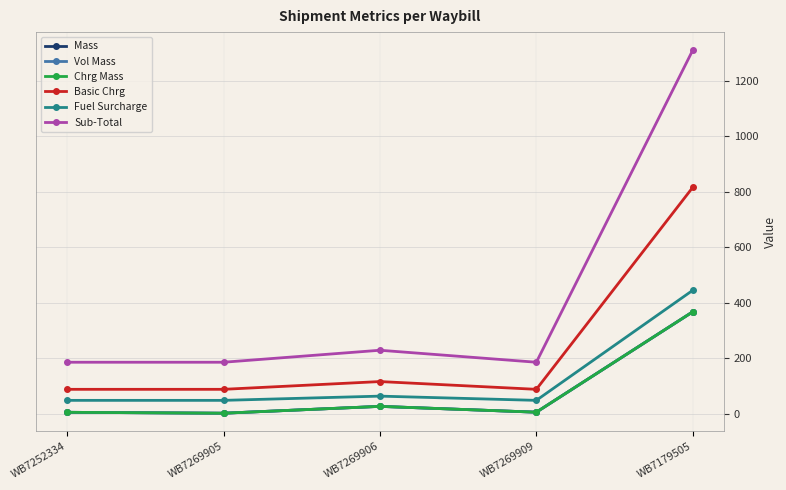

What is the smallest value displayed?

1.3